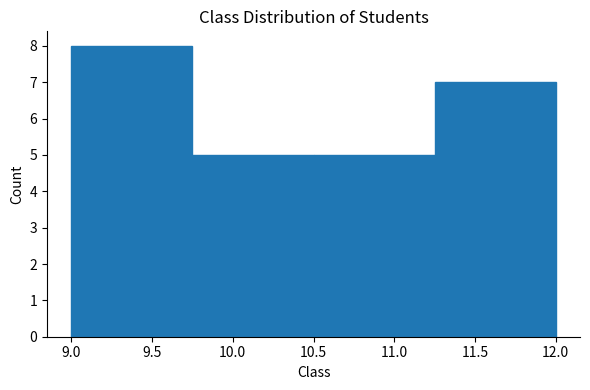

Reading left to right, transcribe this chart: for each bar, give the range it covers on the x-axis and its height. The values are not printed on the chart, so give them approximately, as read against the axis.

9.00 to 9.75: 8
9.75 to 10.50: 5
10.50 to 11.25: 5
11.25 to 12.00: 7